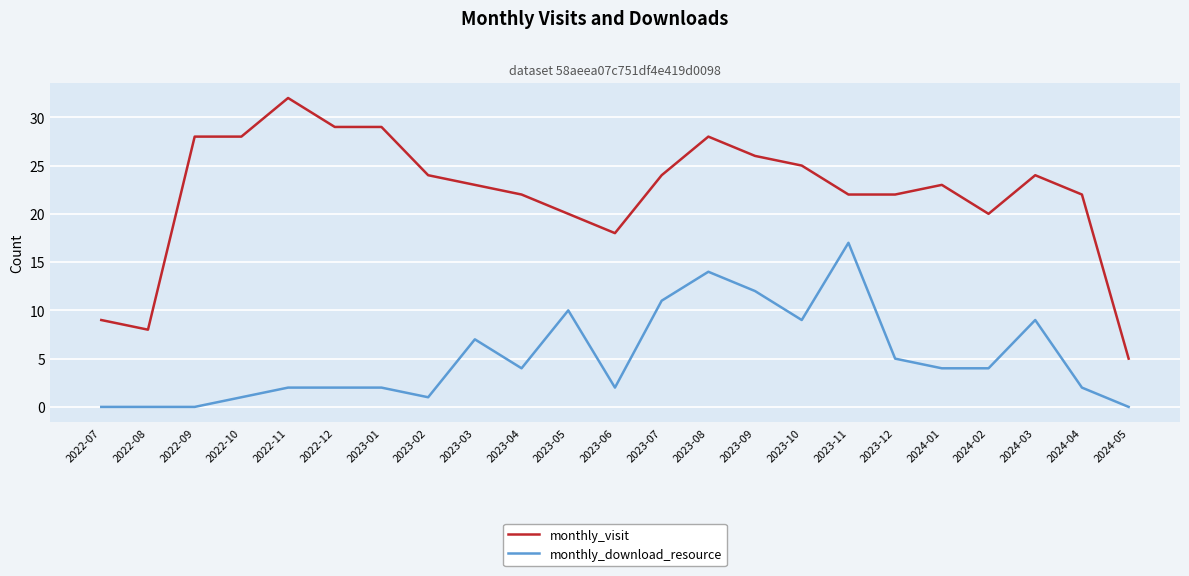

Rank the series by their average value, from highest to lowest.

monthly_visit, monthly_download_resource